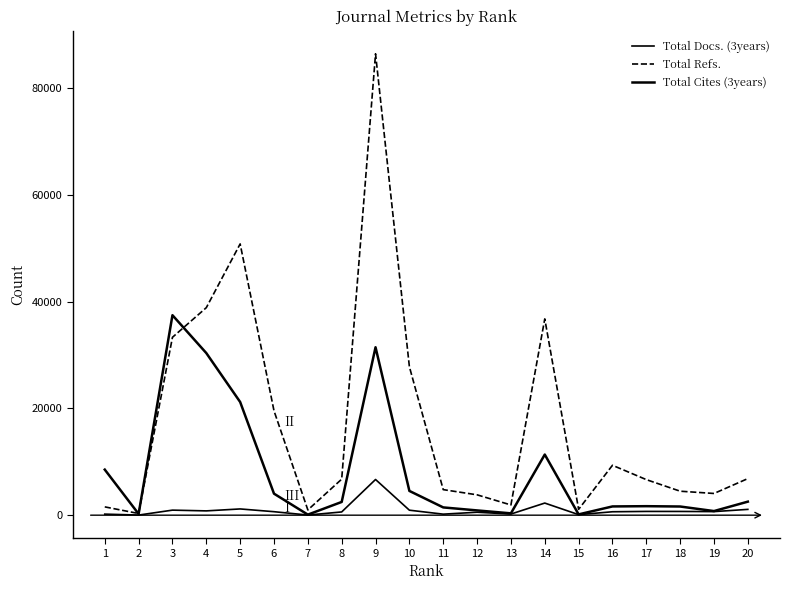

How many times do Total Cites (3years) and Total Refs. cross each other?

3